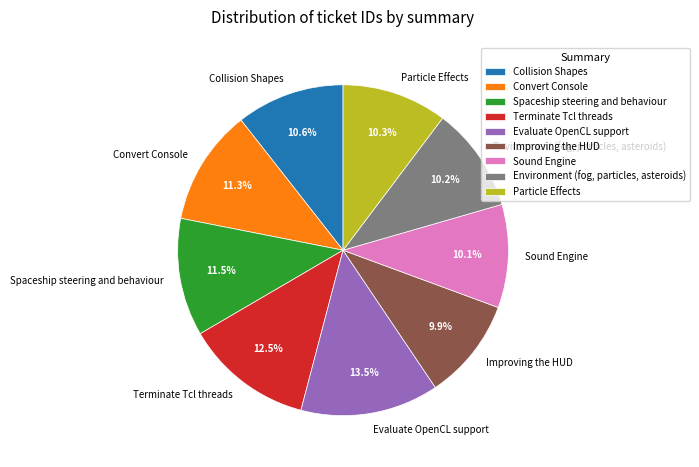

Does any single category account for the majority?

No